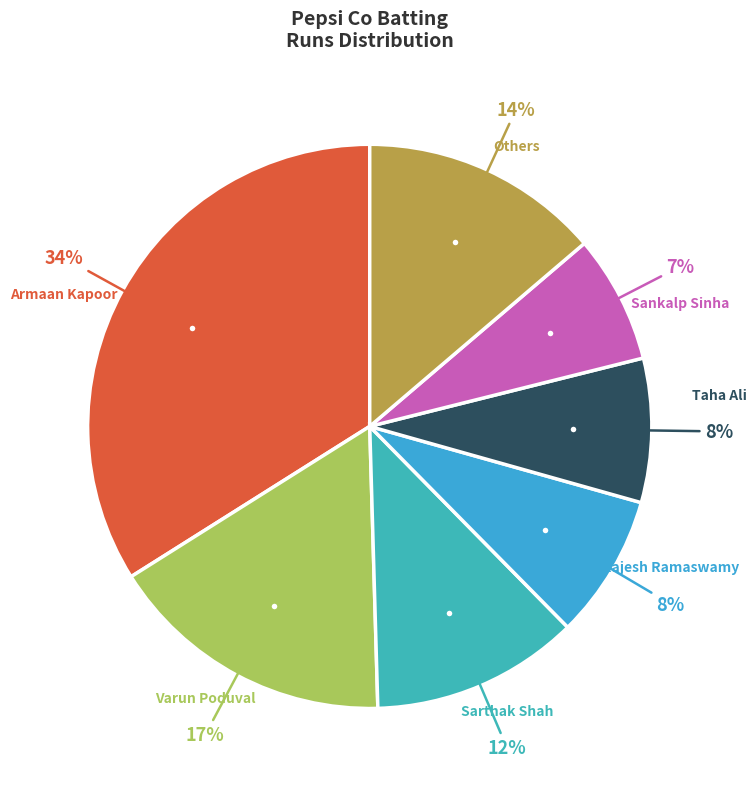

To the nearest percent, what is the average slice percentage?

14%